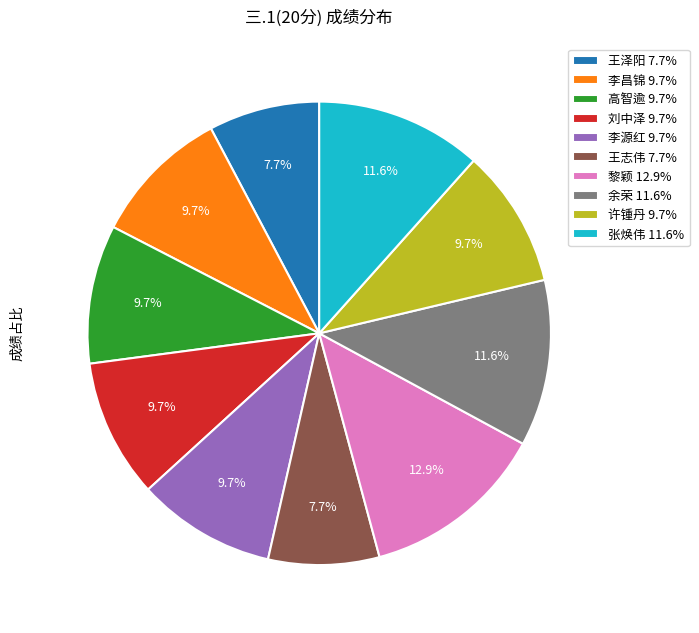

What is the largest slice in the pie chart?

黎颖 12.9%